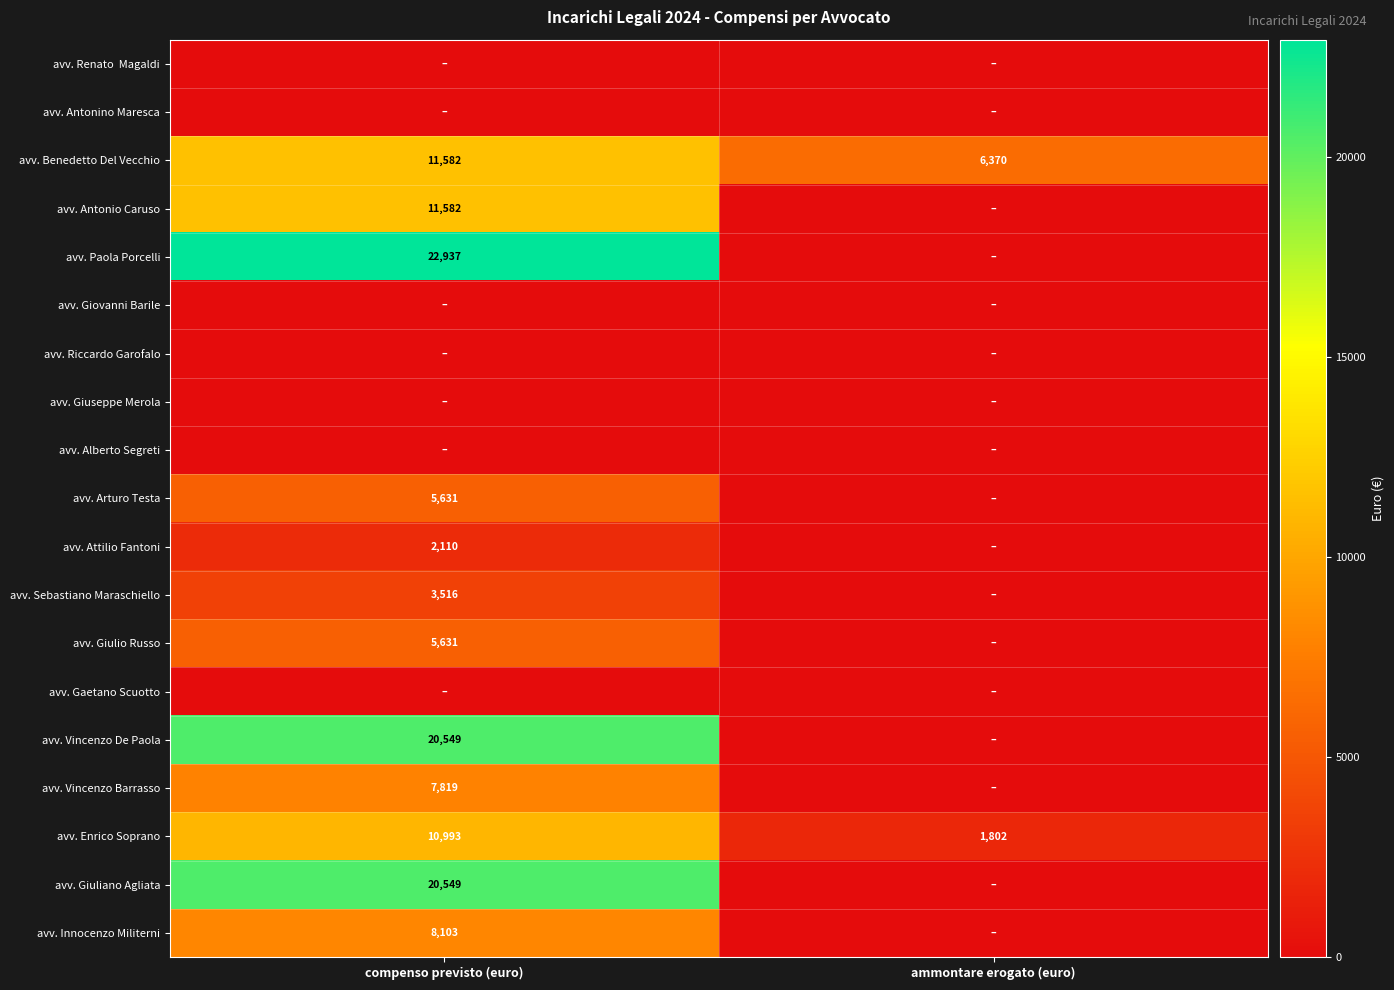

What is the total value across all series at compenso previsto (euro)?

131002.4